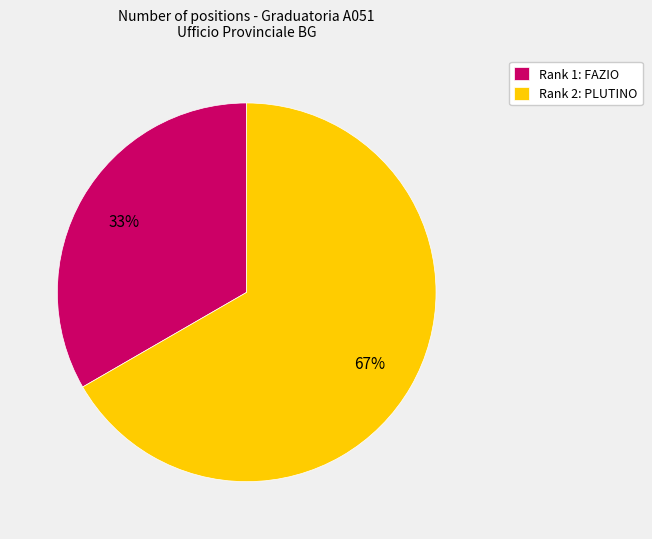

Which has a higher value, Rank 2: PLUTINO or Rank 1: FAZIO?

Rank 2: PLUTINO